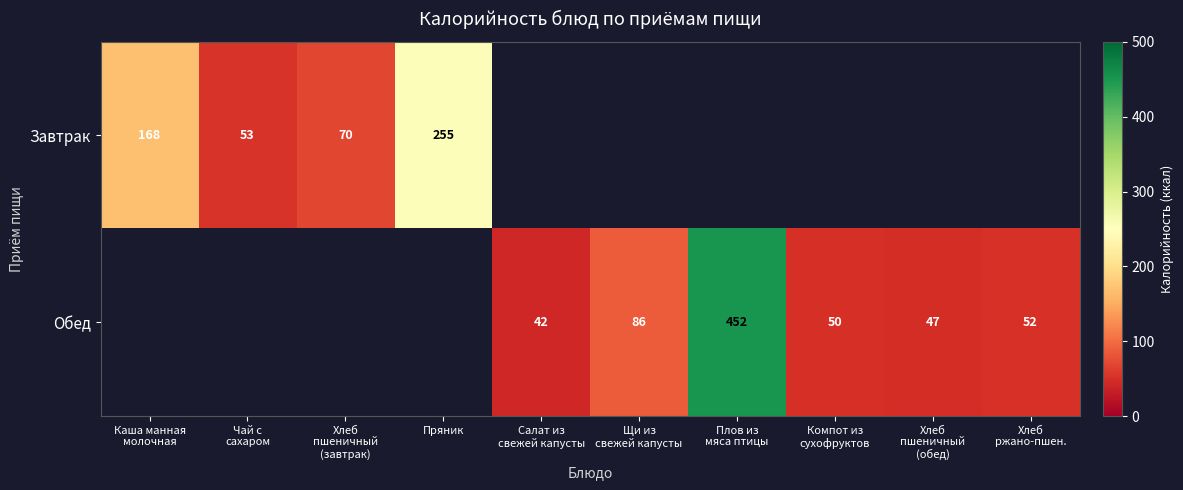

Is it true that Обед equals 52.0 at Хлеб ржано-пшен.?

True